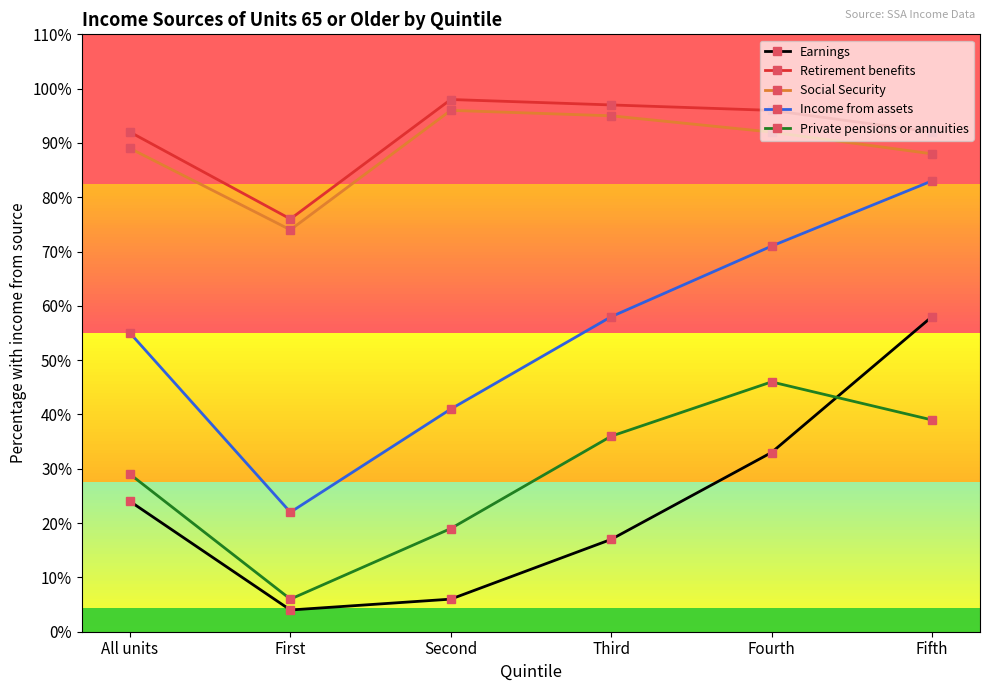

The value of Earnings at Third is 5. True or false?

False